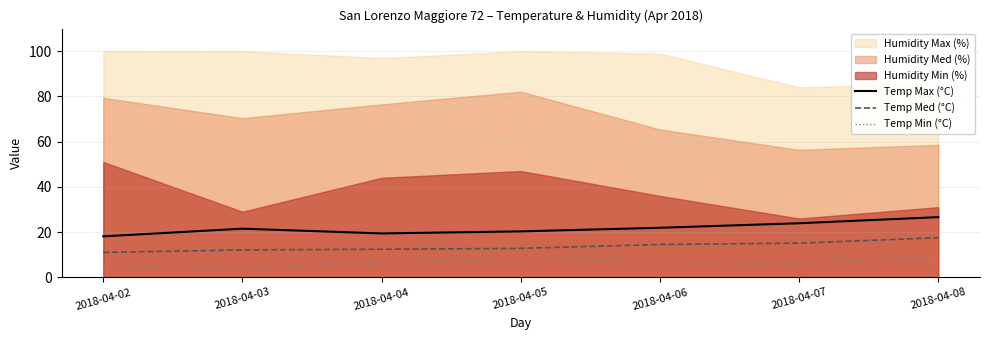

Is it true that Temp Med (°C) equals 15.1 at 2018-04-07?

True